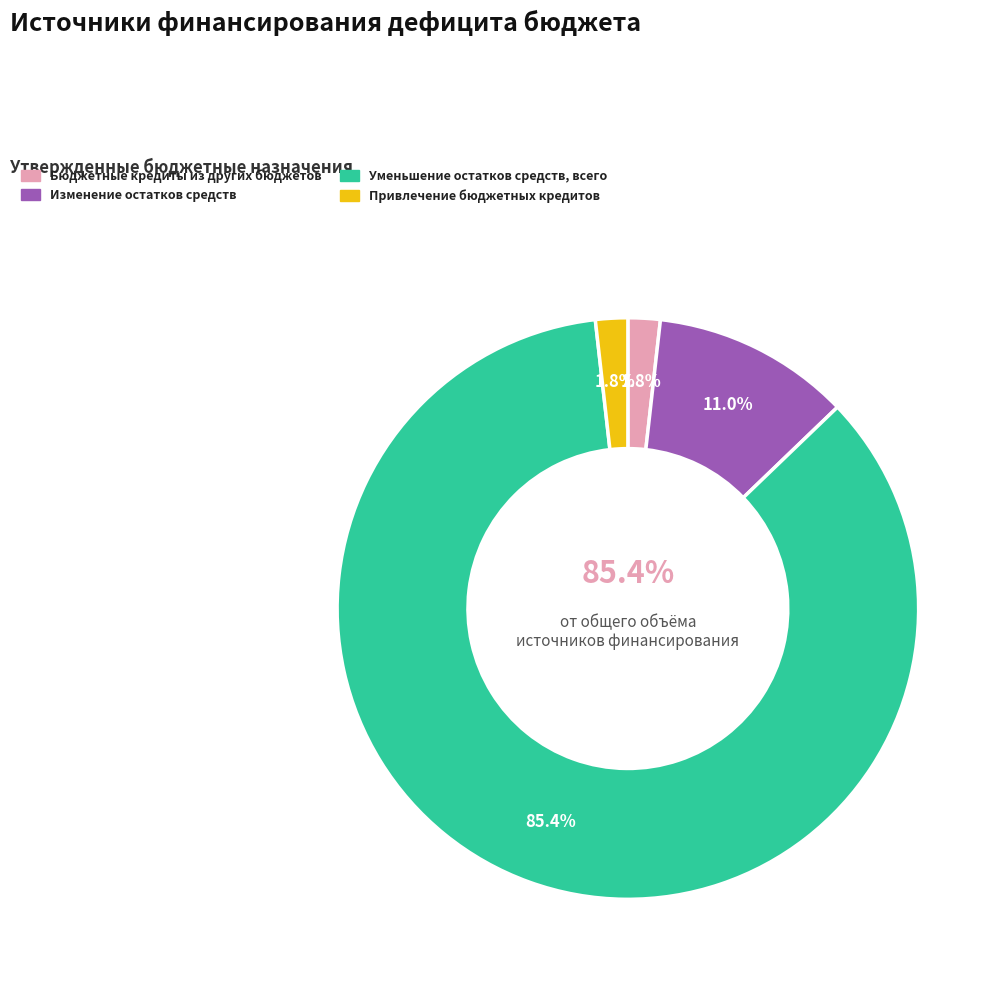

Is the sum of Бюджетные кредиты из других бюджетов and Привлечение бюджетных кредитов greater than half?

No